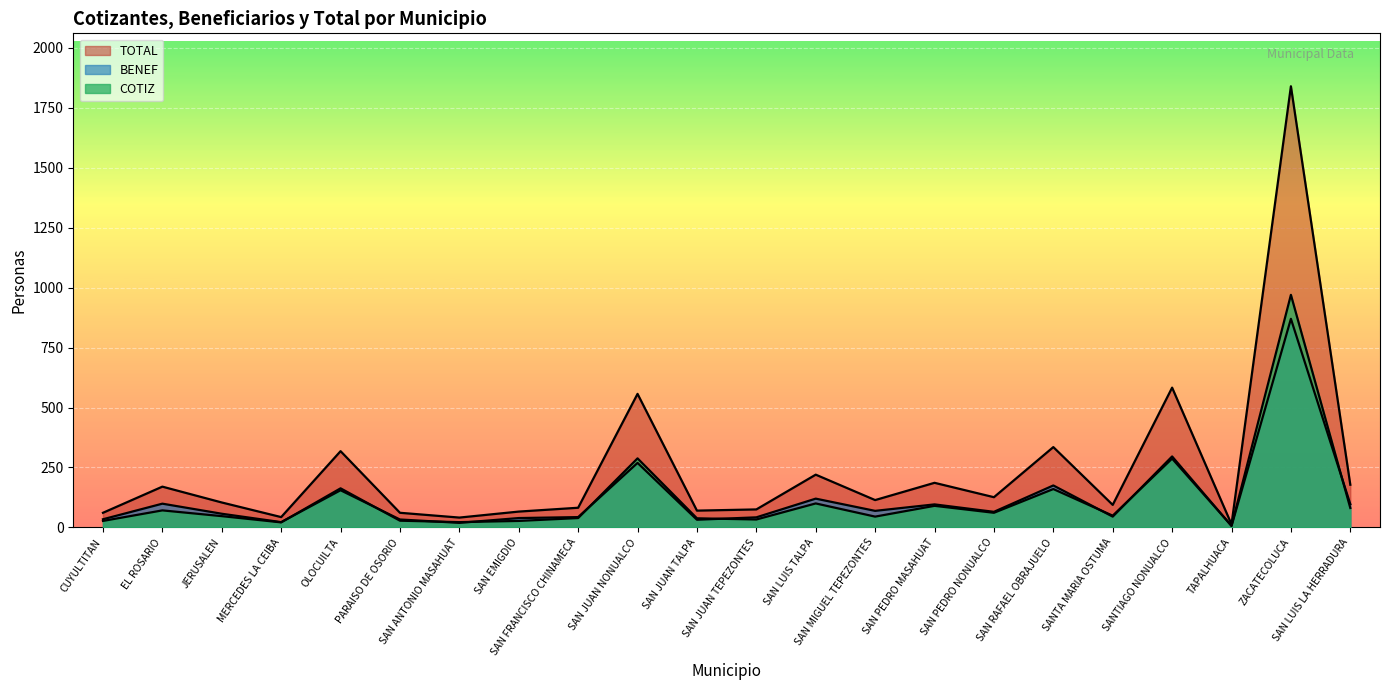

At which label does BENEF first exceed 65?

EL ROSARIO